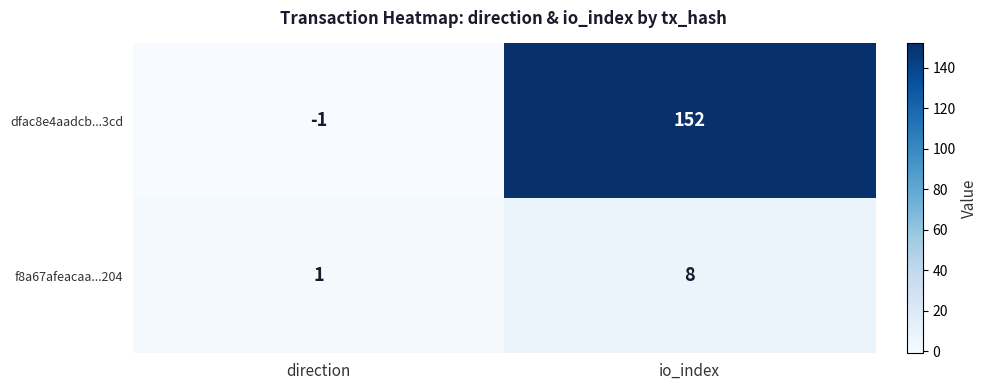

How many values in the f8a67afeacaa...204 series are below 8?

1